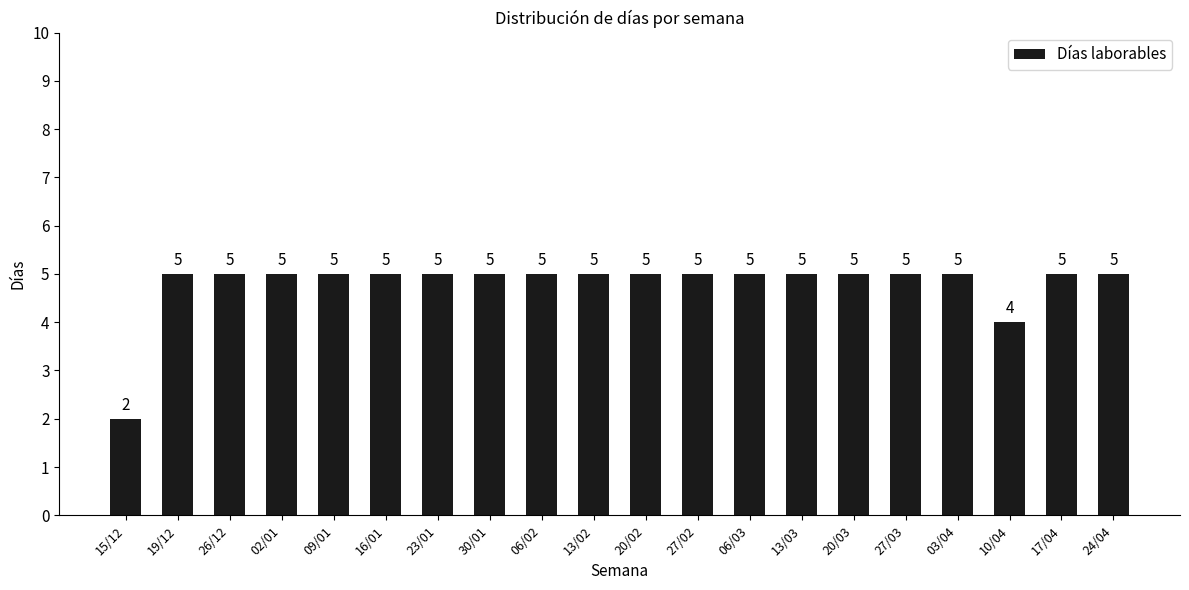

Are the bars grouped side by side (vs. stacked)?

No